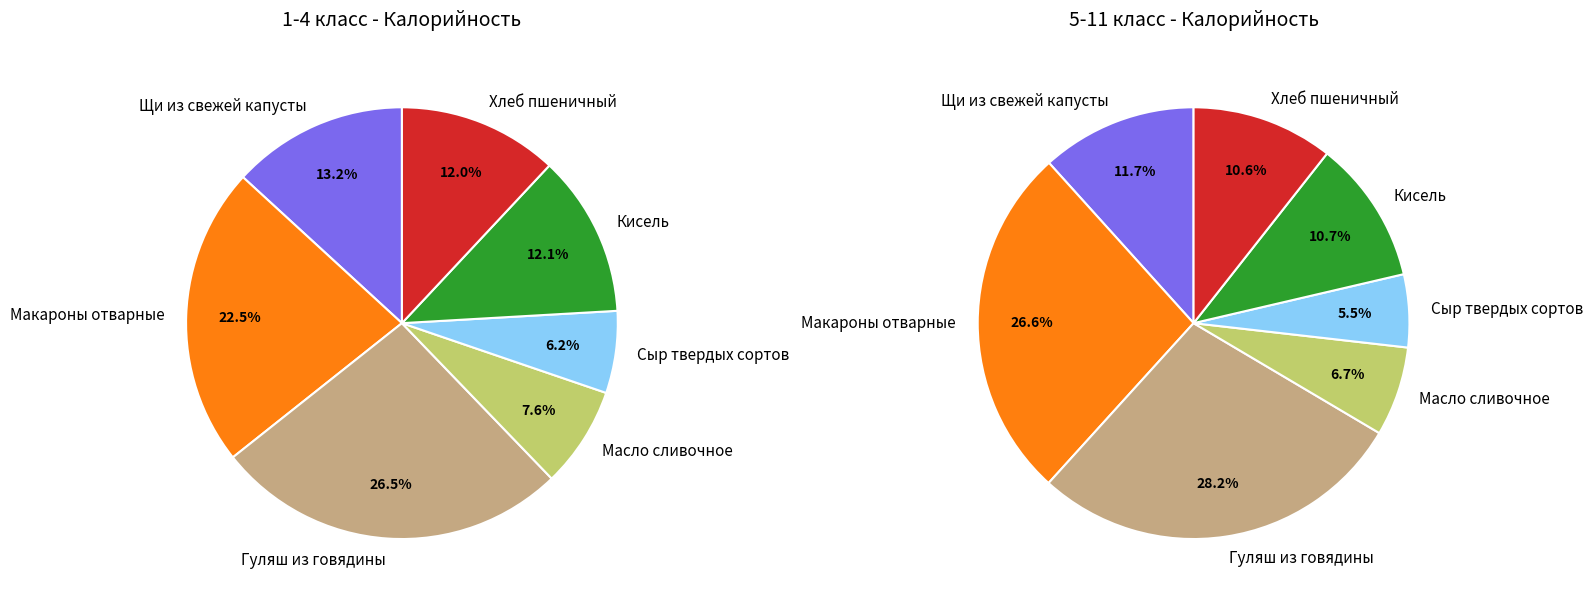

To the nearest percent, what percentage of the pie is Масло сливочное?

7%